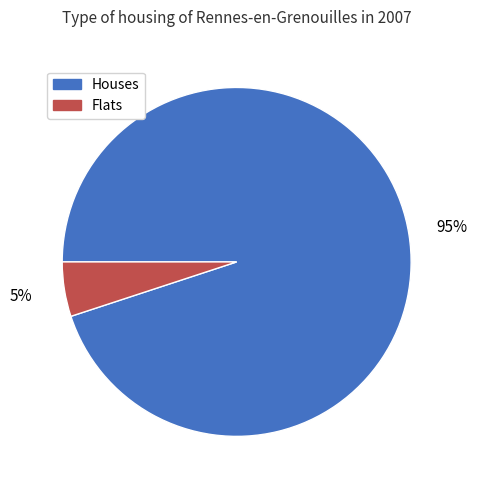

How many segments does this pie chart have?

2